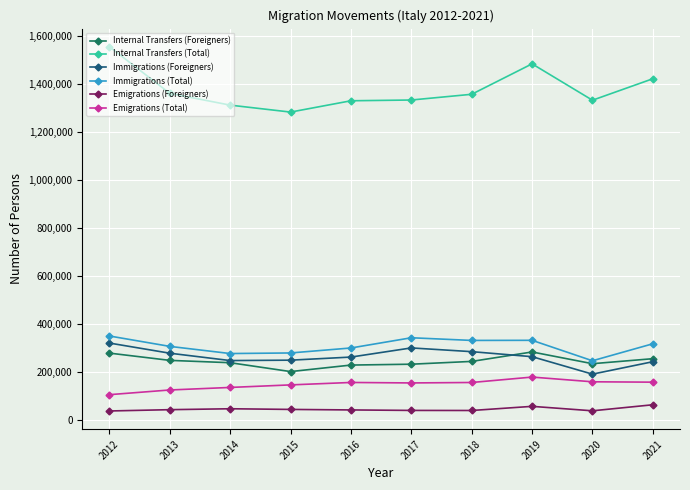

Is this an area chart (filled region under the line)?

No